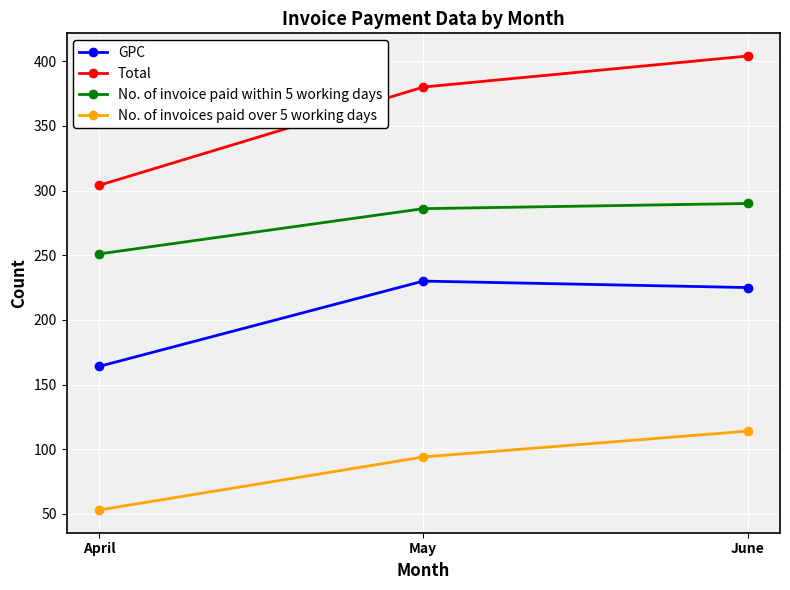

How many values in the No. of invoice paid within 5 working days series are below 286?

1